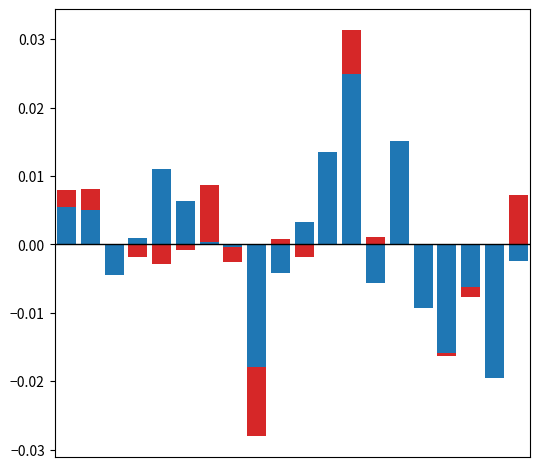

At which category is the sum across all series the highest?

12